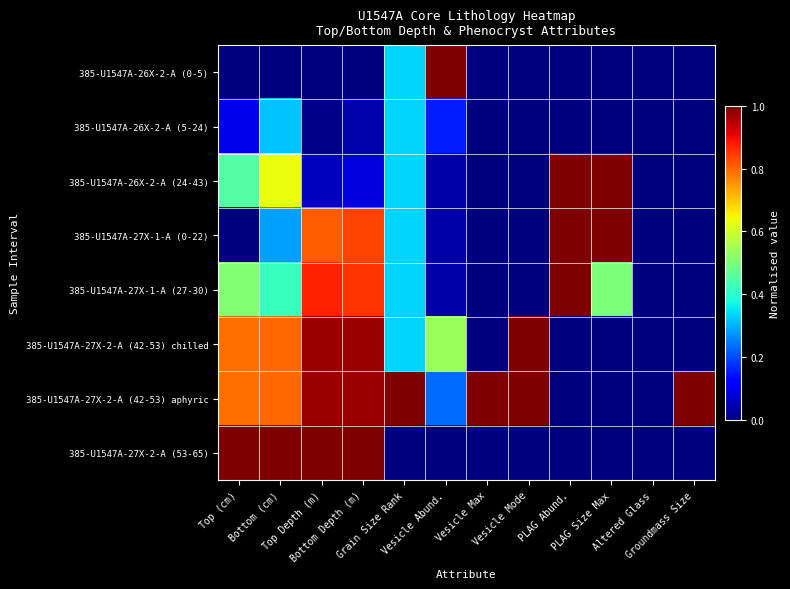

At how many categories does at least one series exceed 0?

11